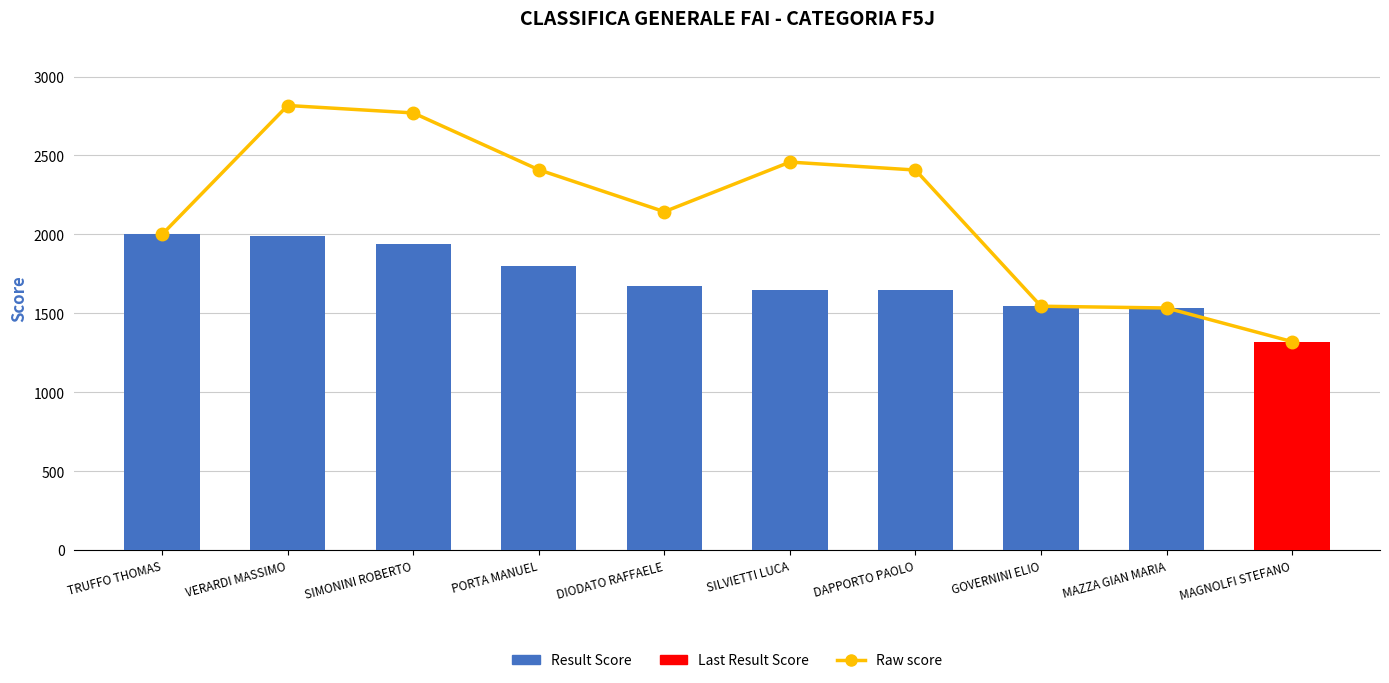

Reading left to right, extract all data points from this chart.

Raw score: TRUFFO THOMAS=2000.0	VERARDI MASSIMO=2816.3	SIMONINI ROBERTO=2769.3	PORTA MANUEL=2409.0	DIODATO RAFFAELE=2143.5	SILVIETTI LUCA=2457.9	DAPPORTO PAOLO=2407.4	GOVERNINI ELIO=1544.6	MAZZA GIAN MARIA=1533.4	MAGNOLFI STEFANO=1320.4
Result Score: TRUFFO THOMAS=2000.0	VERARDI MASSIMO=1986.8	SIMONINI ROBERTO=1936.3	PORTA MANUEL=1802.0	DIODATO RAFFAELE=1670.9	SILVIETTI LUCA=1649.4	DAPPORTO PAOLO=1646.3	GOVERNINI ELIO=1544.6	MAZZA GIAN MARIA=1533.4	MAGNOLFI STEFANO=1320.4